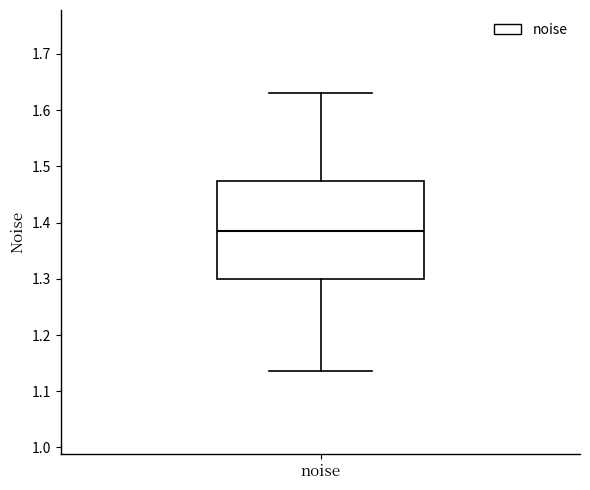

Transcribe this box plot: give where the median line is, the range the box spans, and where the two whiskers end, as read against the y-axis. The values are not printed on the chart, so give them approximately, as read against the axis.

median 1.39, box 1.30 to 1.47, whiskers 1.14 to 1.63